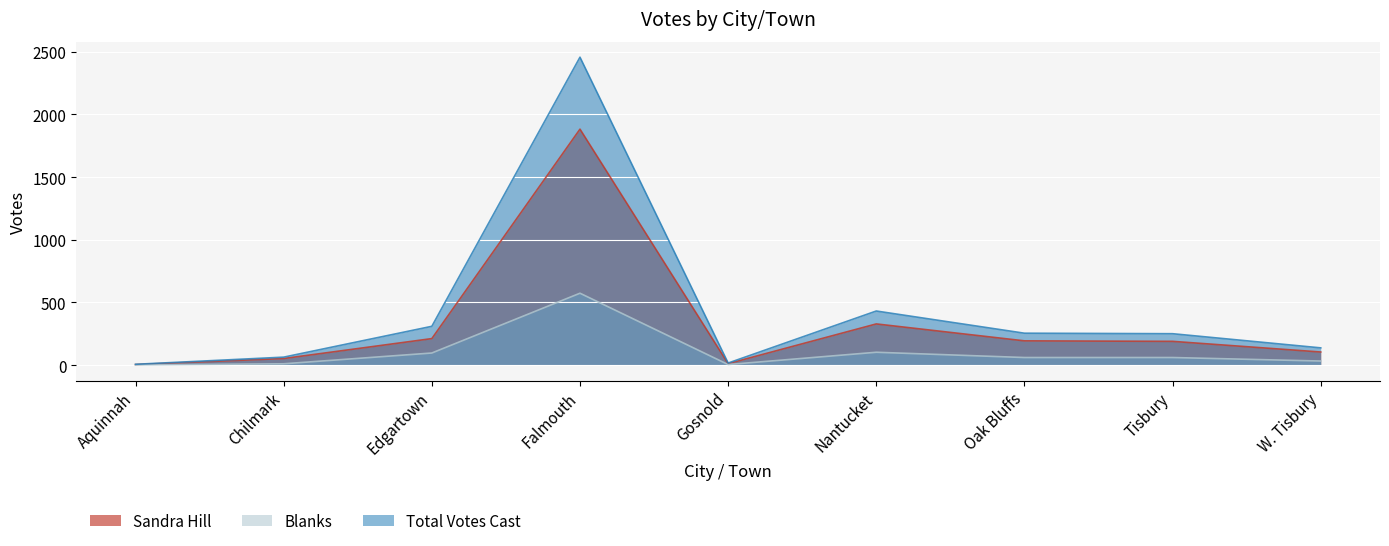

Reading right to left, list all the values displayed in this chart.

Sandra Hill: W. Tisbury=105	Tisbury=190	Oak Bluffs=194	Nantucket=329	Gosnold=12	Falmouth=1883	Edgartown=212	Chilmark=53	Aquinnah=5
Blanks: W. Tisbury=33	Tisbury=61	Oak Bluffs=61	Nantucket=103	Gosnold=5	Falmouth=574	Edgartown=97	Chilmark=11	Aquinnah=2
Total Votes Cast: W. Tisbury=138	Tisbury=251	Oak Bluffs=255	Nantucket=432	Gosnold=17	Falmouth=2457	Edgartown=310	Chilmark=64	Aquinnah=7